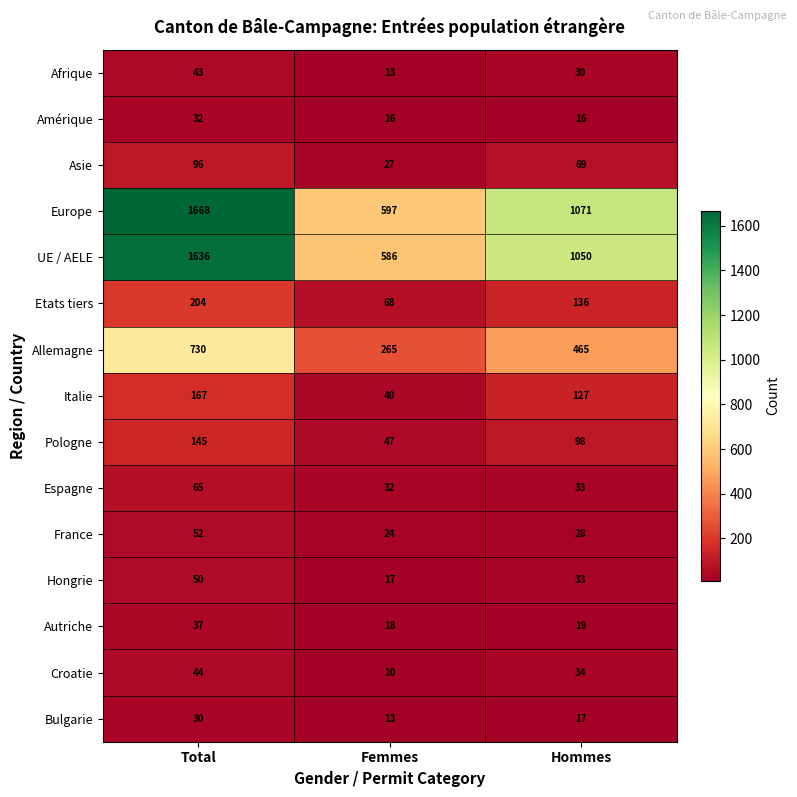

At which category does the chart reach its peak across all series?

Total